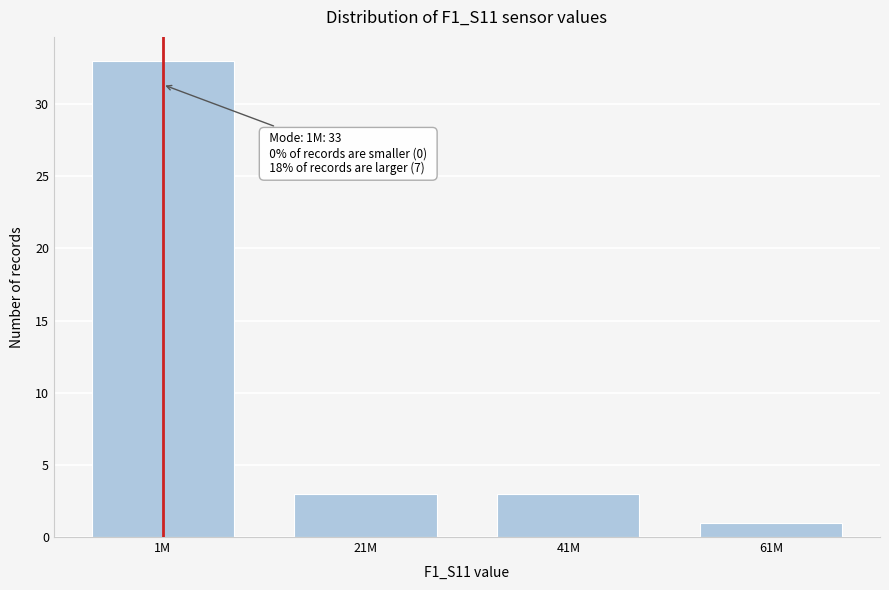

Reading left to right, list all the values displayed in this chart.

1M=33	21M=3	41M=3	61M=1